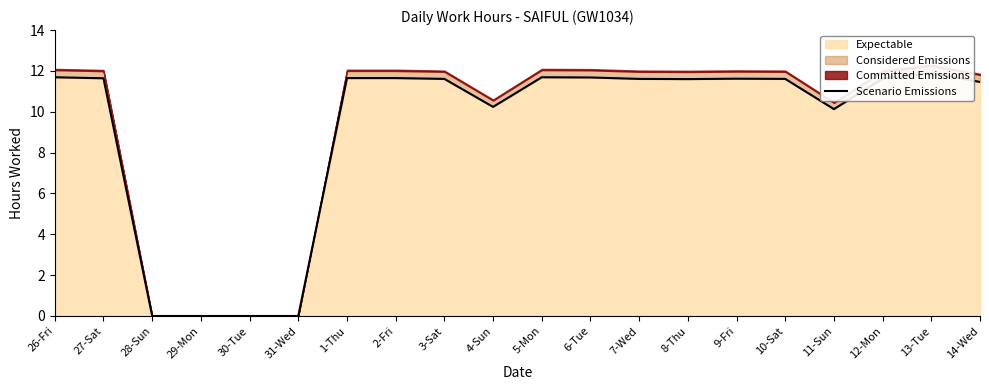

What is the sum of the values at 7-Wed and 3-Sat?

23.2